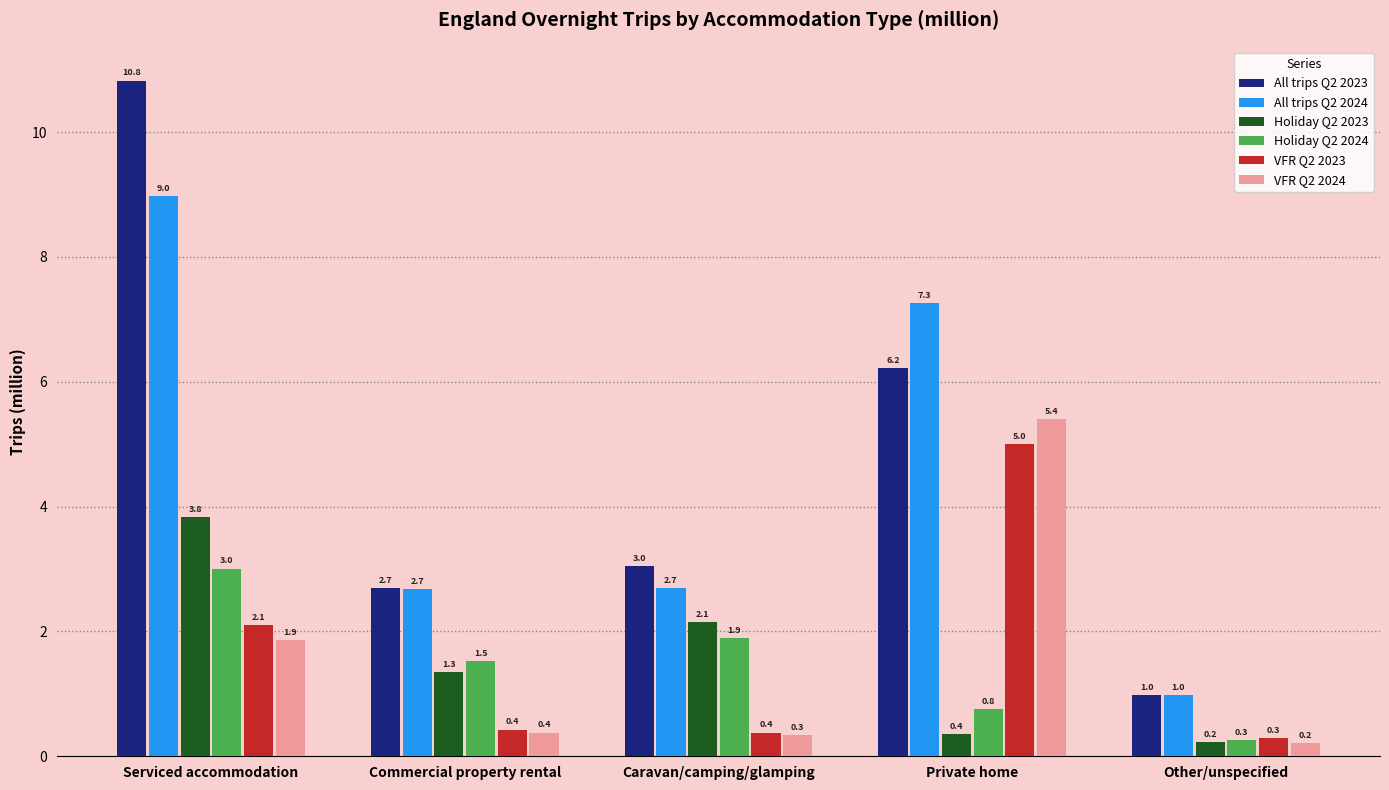

Does the chart contain stacked bars?

No